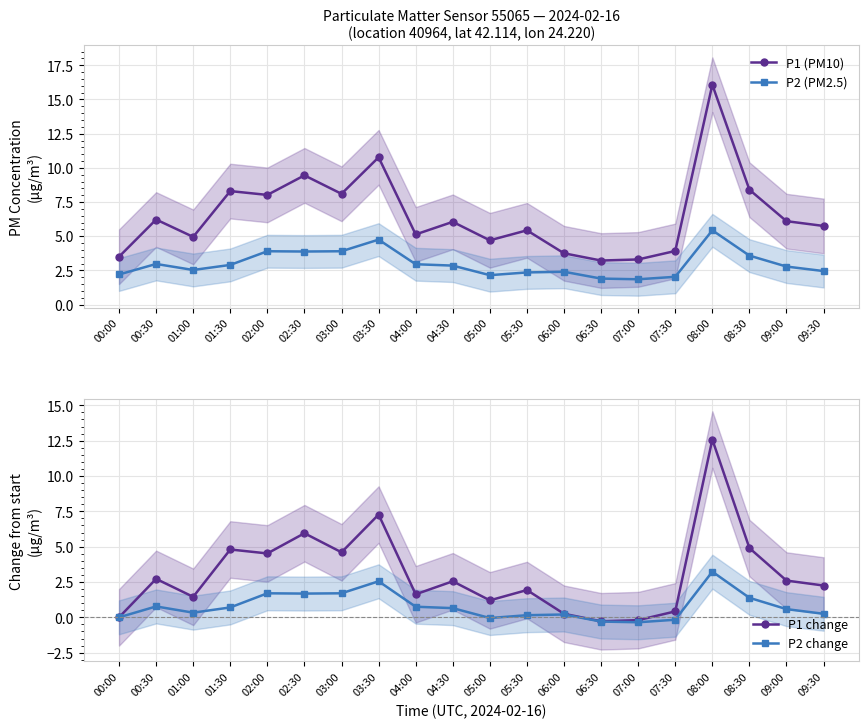

What are all the series names shown in the legend?

P1 (PM10), P2 (PM2.5), P1 change, P2 change